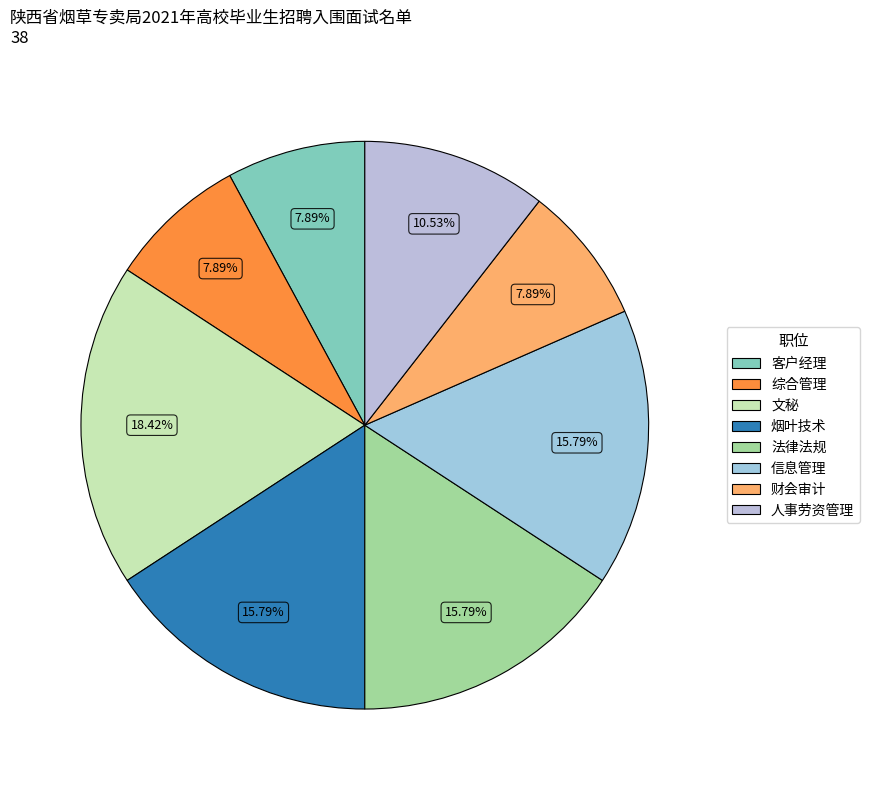

To the nearest percent, what is the difference between the largest and smallest slice percentages?

11%